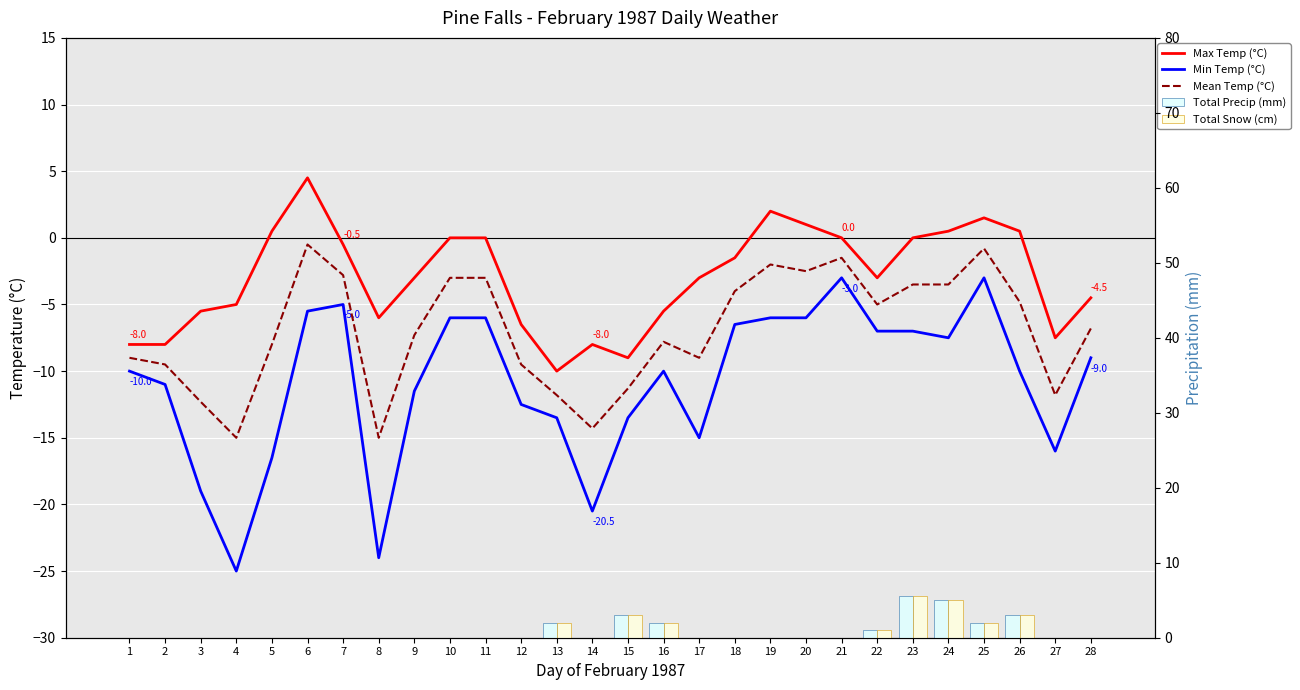

Which category has the lowest value in the Total Precip (mm) series?

1